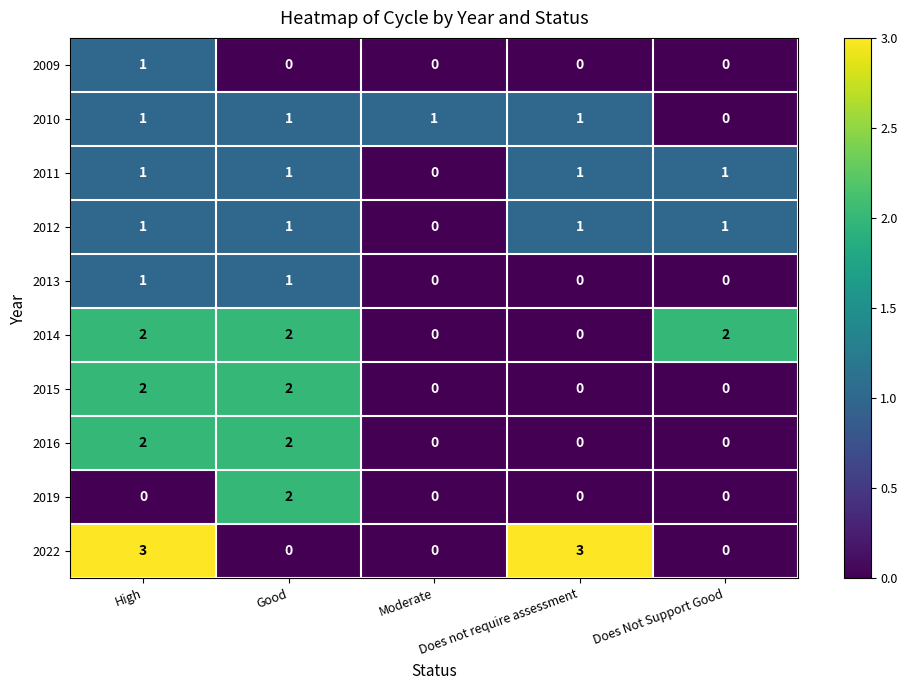

Which series has the widest spread of values?

2022